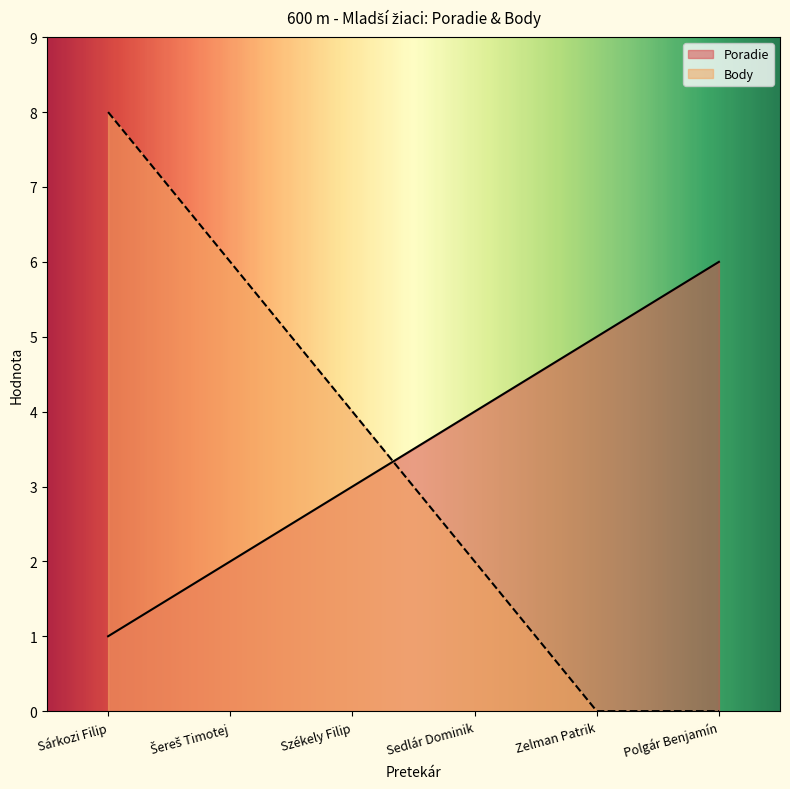

Which series changed the most between Zelman Patrik and Polgár Benjamín?

Poradie